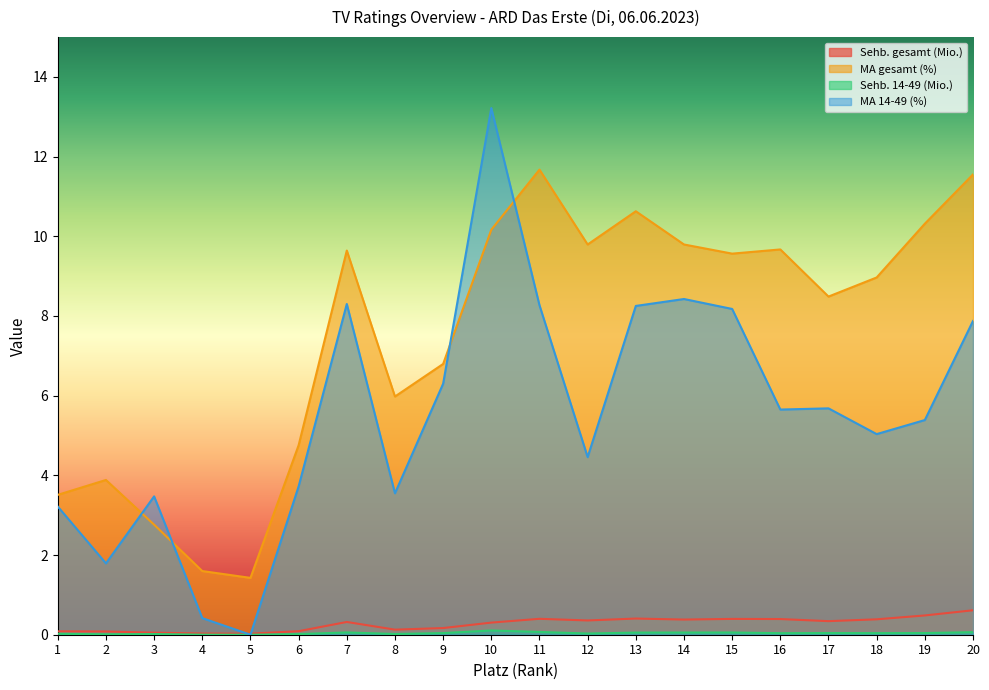

Where is MA gesamt (%) nearest to the value 6?

8